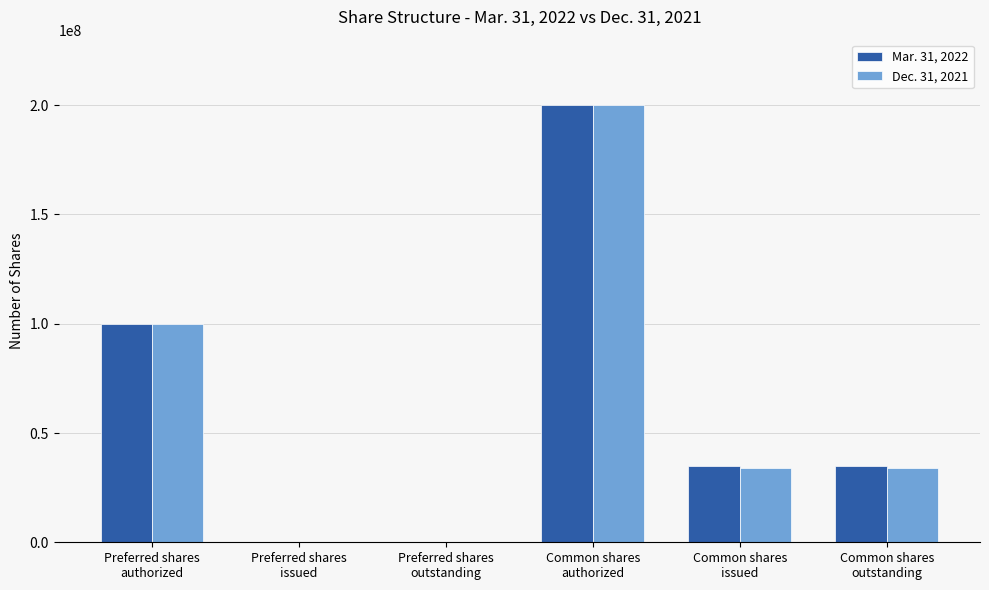

At which label is Dec. 31, 2021 closest to 100000000?

Preferred shares
authorized